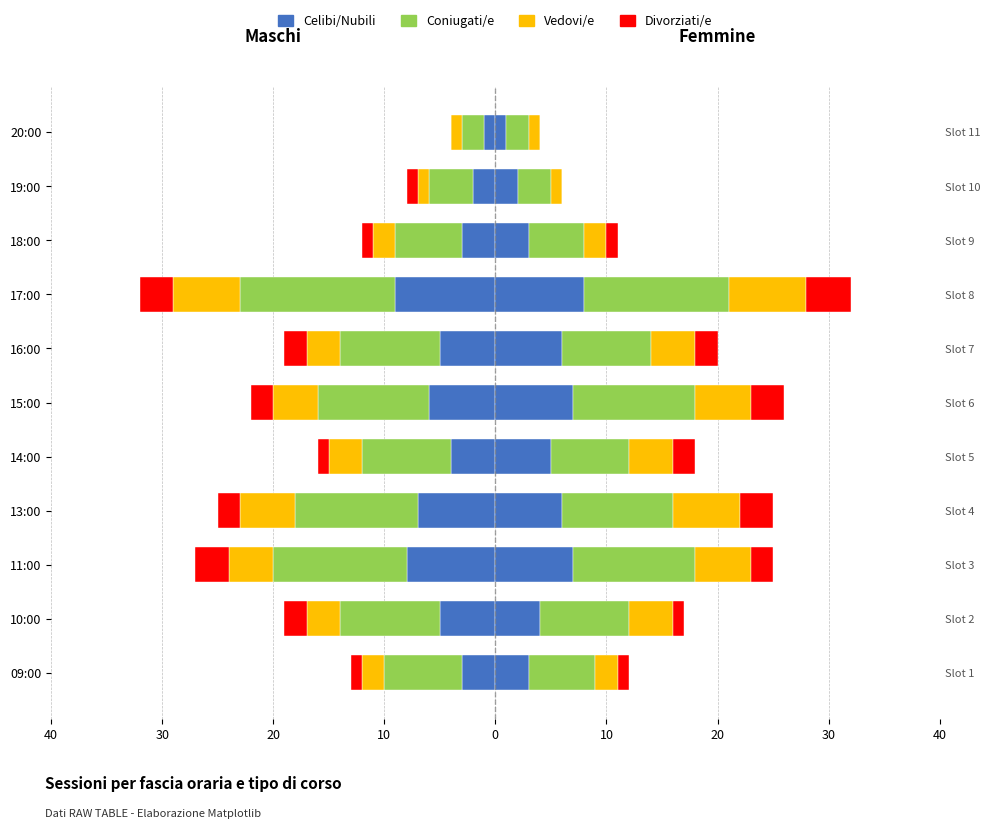

Which series has the largest range (max minus min)?

Coniugati/e